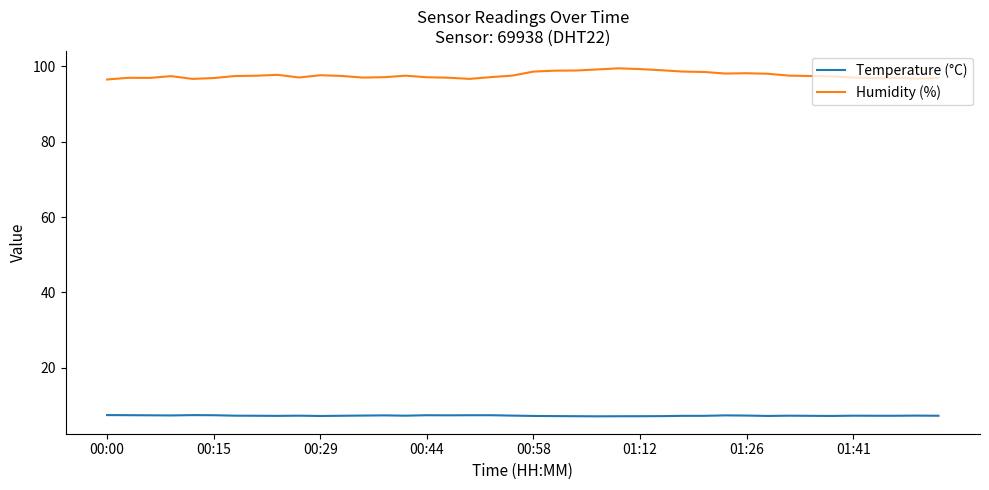

True or false: Temperature (°C) and Humidity (%) intersect in this chart.

False